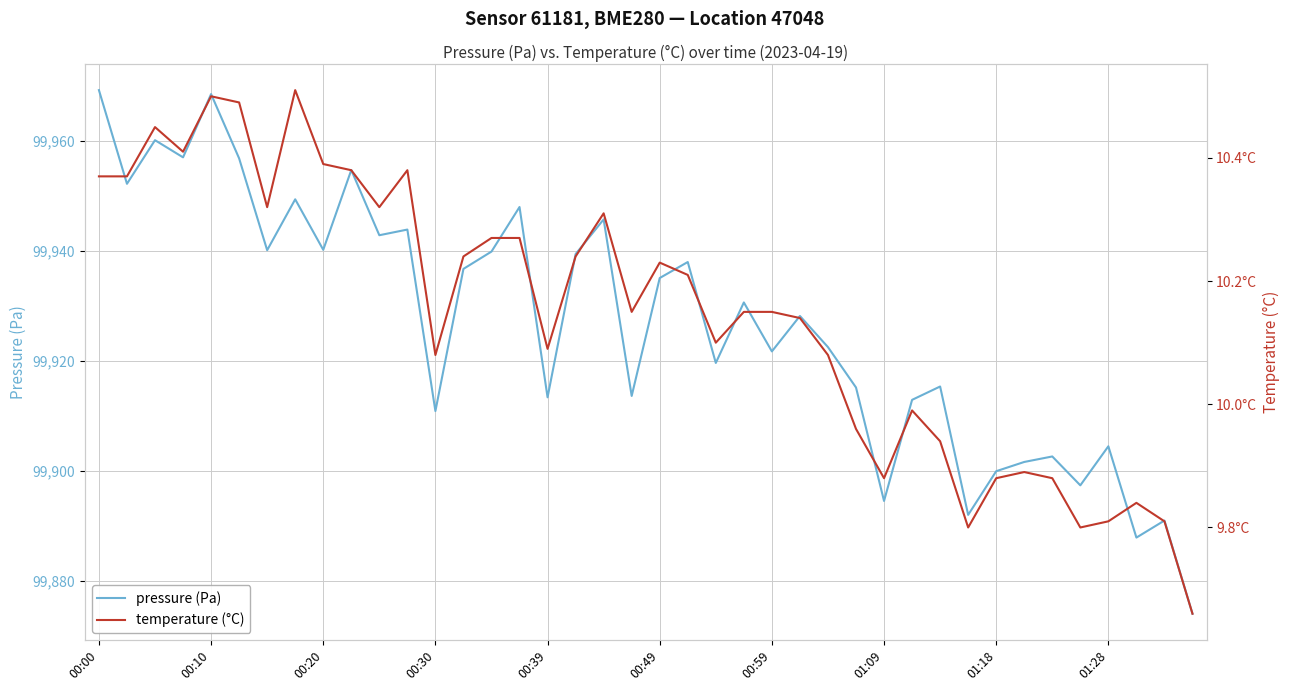

At how many categories does at least one series exceed 49861?

40